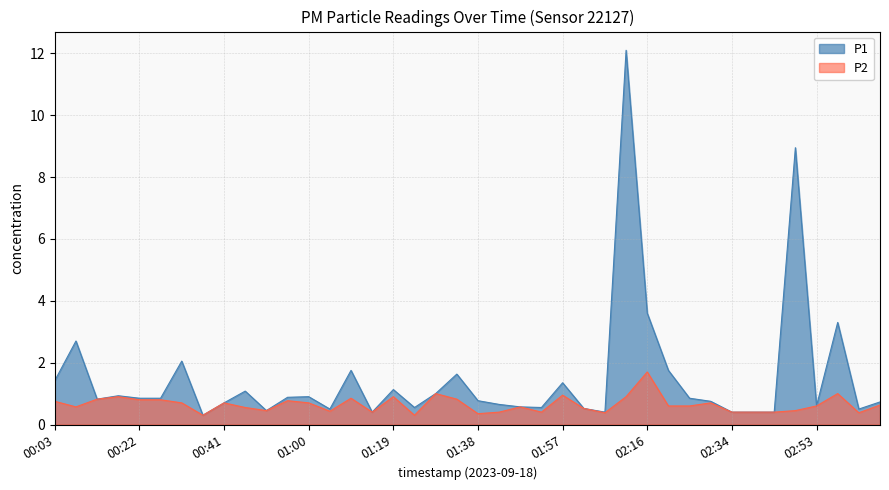

What is the minimum value for P1?

0.3